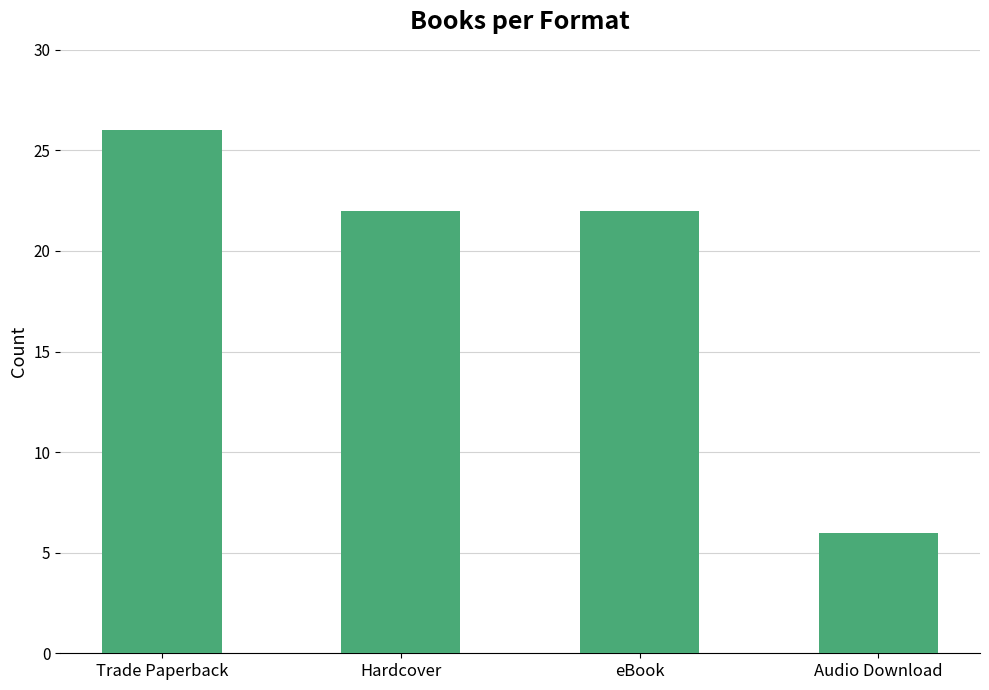

At which label does the data first exceed 22?

Trade Paperback